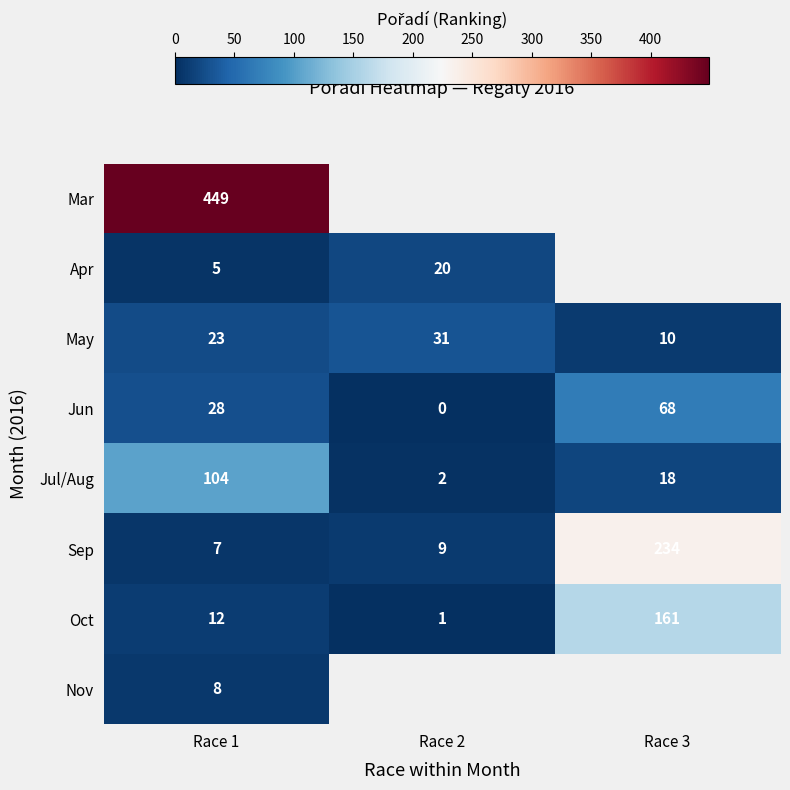

At which label is May closest to 20?

Race 1